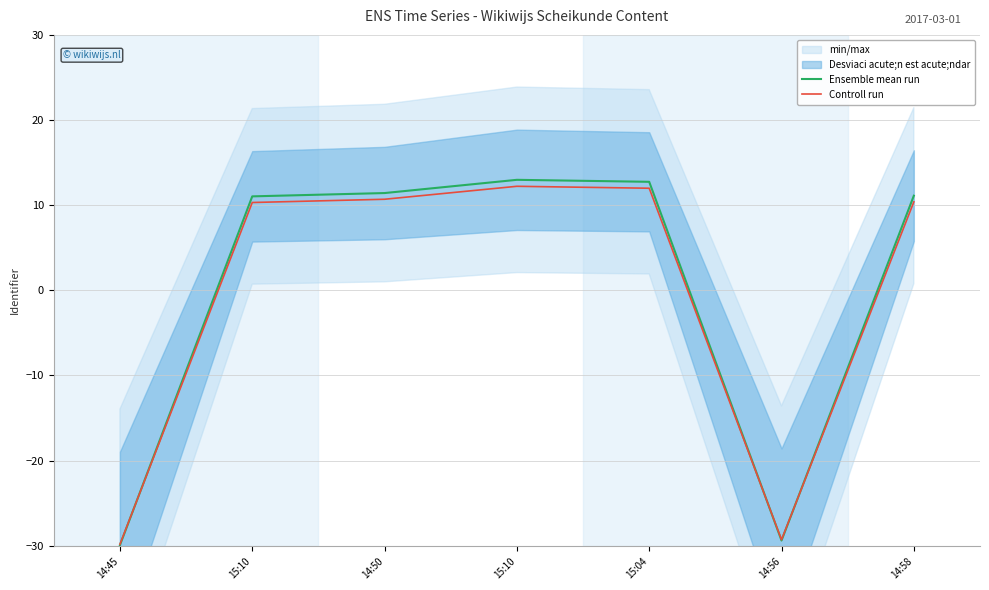

How many values in Controll run are above zero?

5